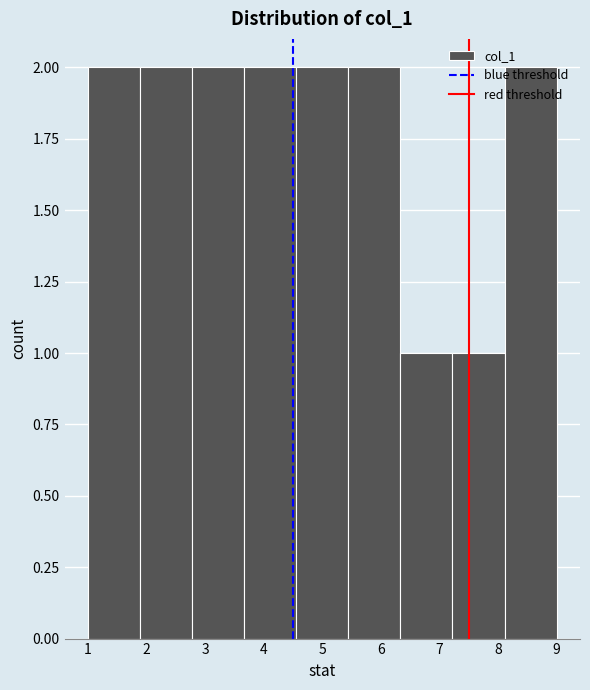

Reading left to right, transcribe this chart: for each bar, give the range it covers on the x-axis and its height. Neither the bar edges nor the heights are printed on the chart, so give them approximately, as read against the axes.

1.0 to 1.9: 2
1.9 to 2.8: 2
2.8 to 3.7: 2
3.7 to 4.6: 2
4.6 to 5.4: 2
5.4 to 6.3: 2
6.3 to 7.2: 1
7.2 to 8.1: 1
8.1 to 9.0: 2